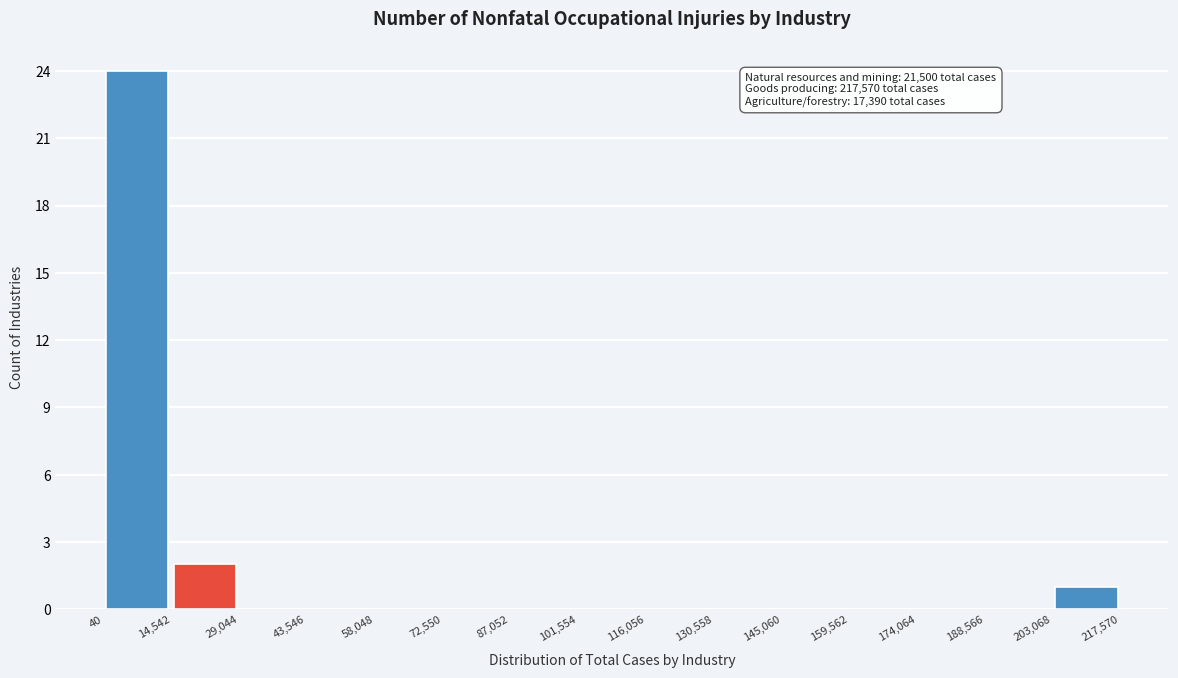

Over which range of the x-axis is the bar tallest?

40 to 14,542